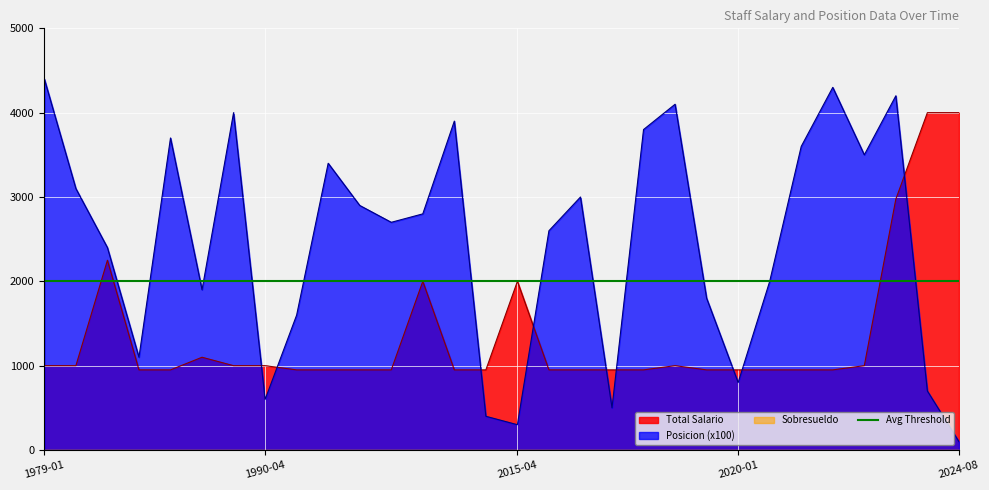

How many interior local valleys does the Total Salario series have?

3